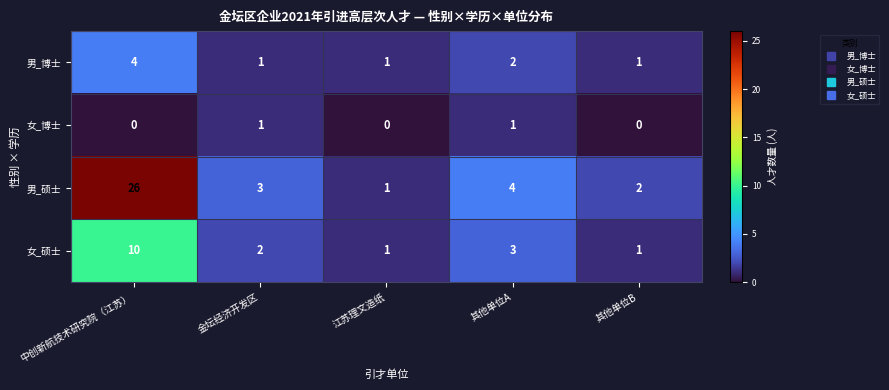

How many data points does each series have?

5